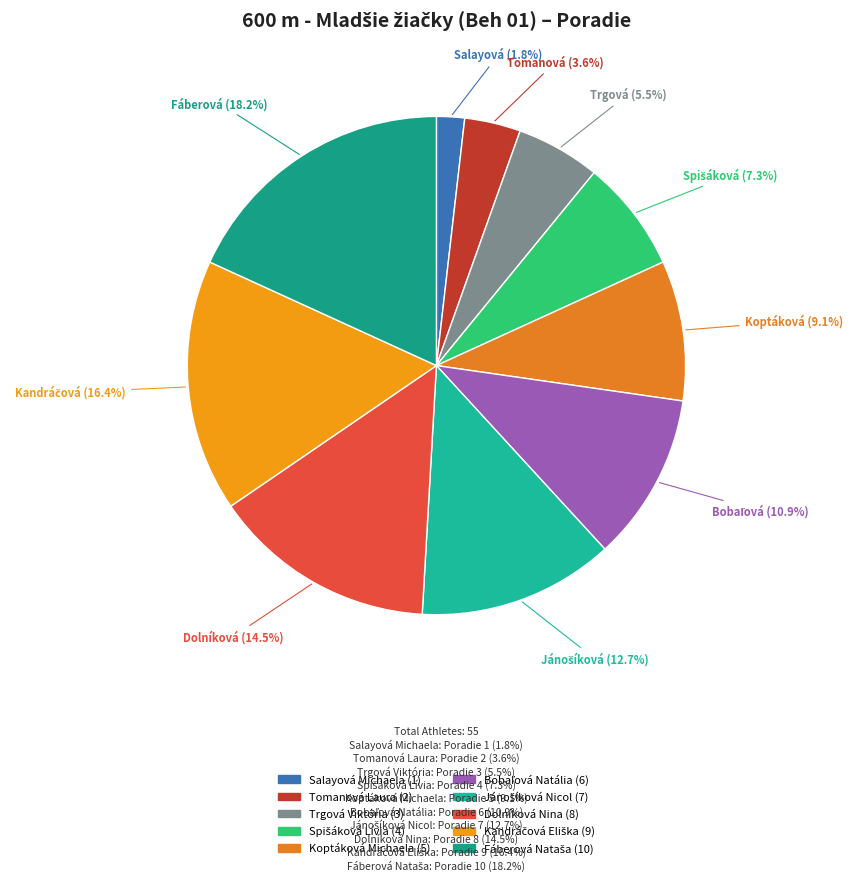

How many slices are in this pie chart?

10